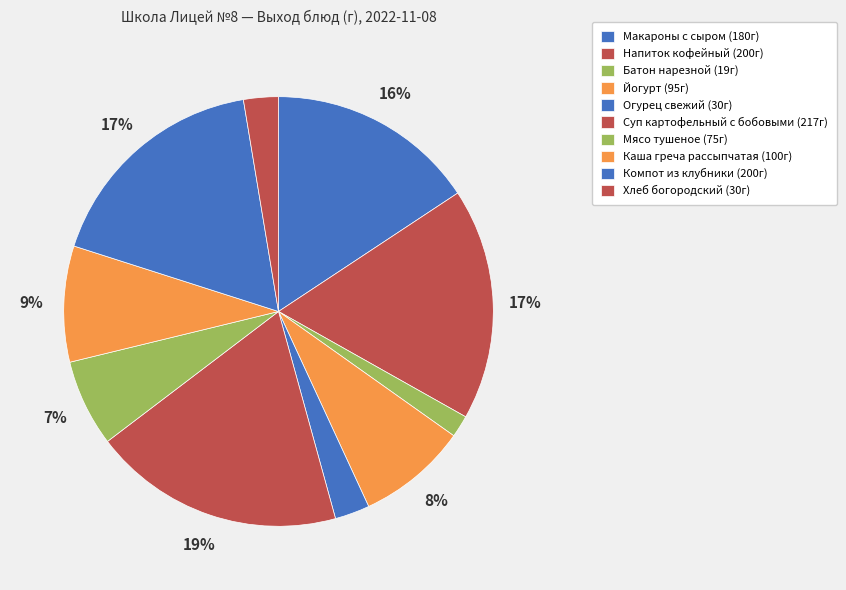

To the nearest percent, what is the difference between the Макароны с сыром and Йогурт slice percentages?

7%